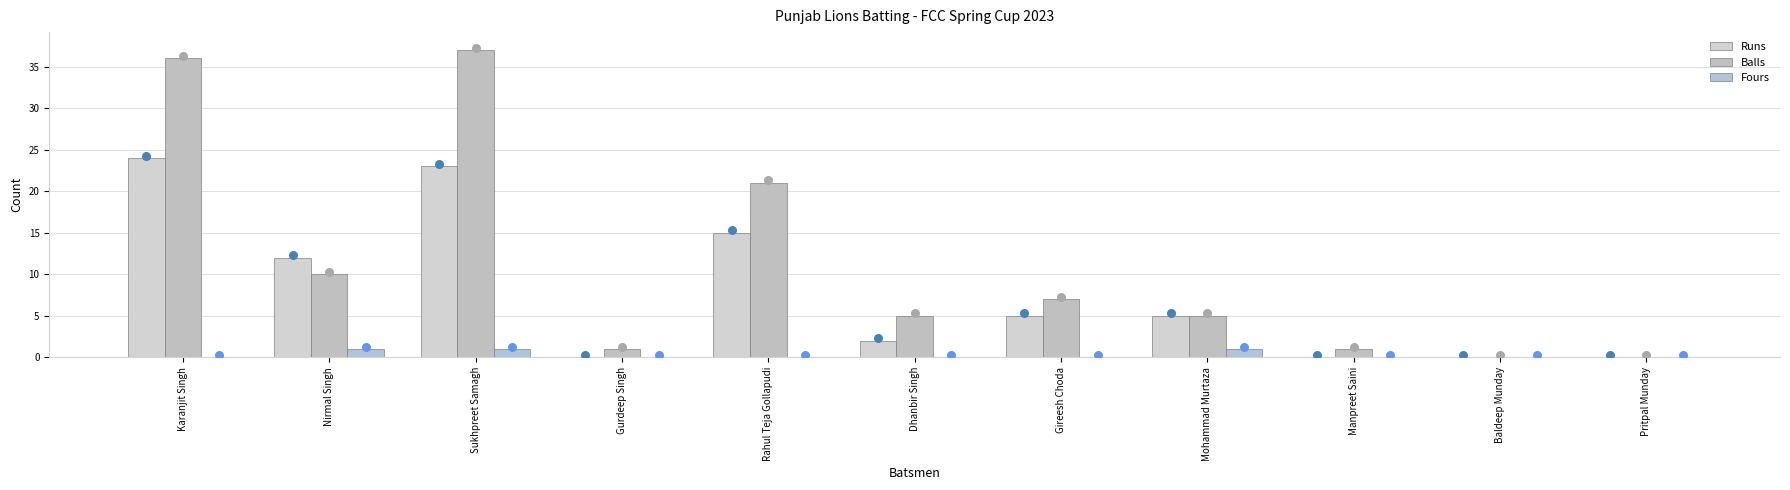

Which series has the widest spread of Y values?

Balls